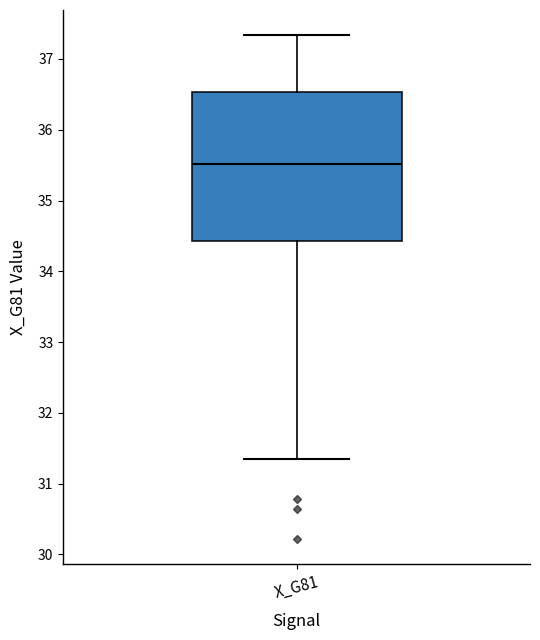

Read this box plot against the y-axis: the position of the median line, the range covered by the box, and the ends of both whiskers. The values are not printed on the chart, so give them approximately, as read against the axis.

median 35.5, box 34.4 to 36.5, whiskers 31.3 to 37.3